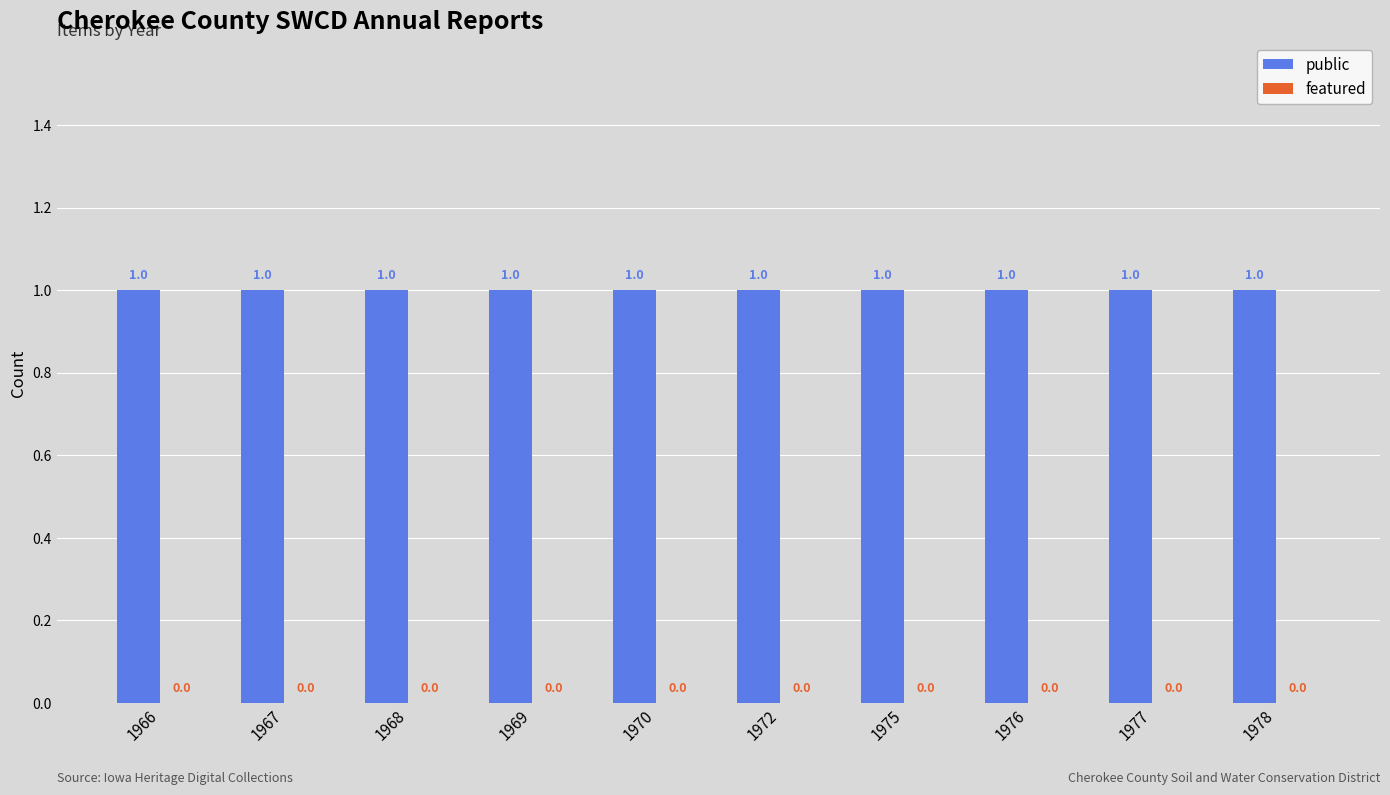

At how many categories does at least one series exceed 0?

10